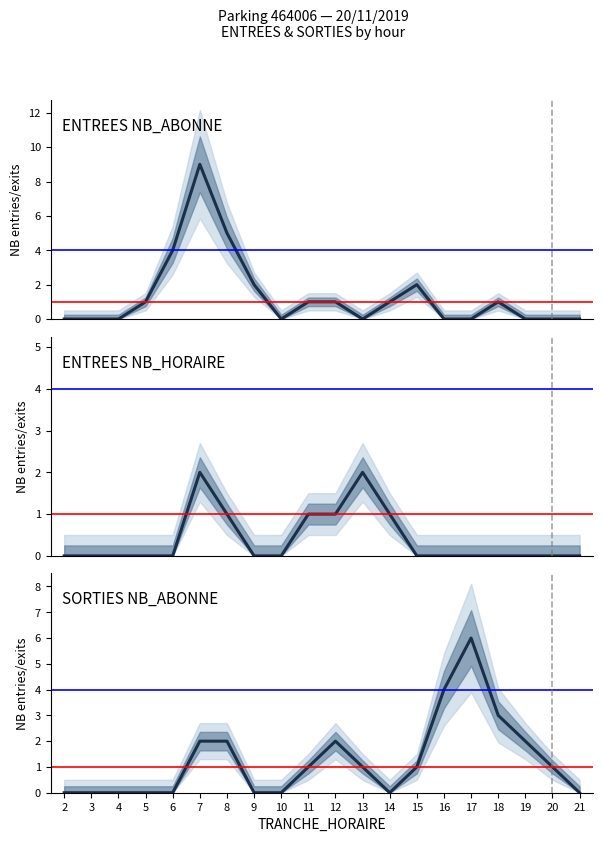

What is the value of the ENTREES_NB_ABONNE point at the 6th from the left?

9